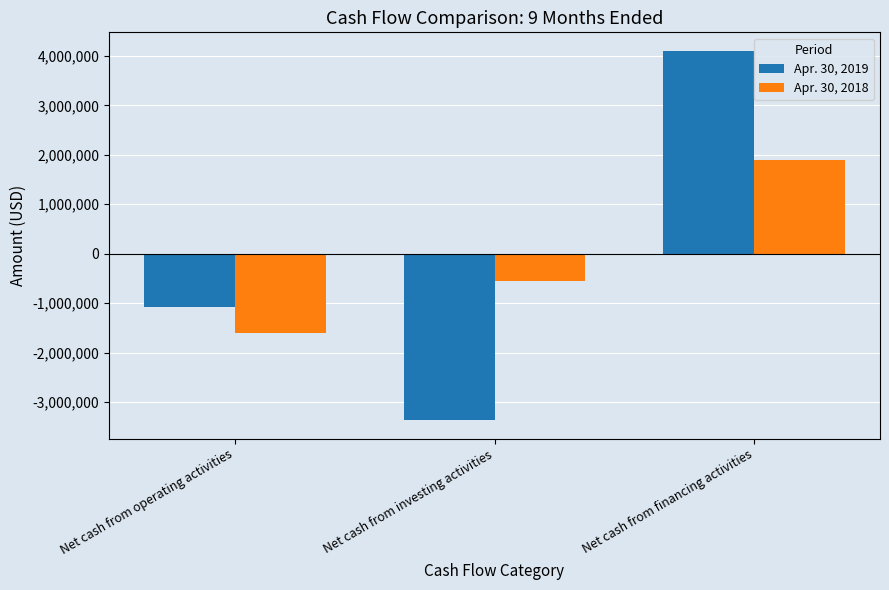

Rank the series by their average value, from highest to lowest.

Apr. 30, 2018, Apr. 30, 2019